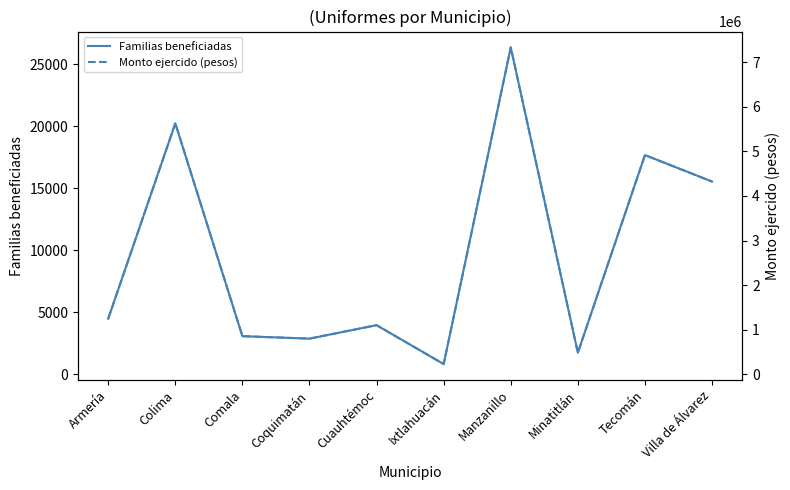

Reading left to right, list all the values displayed in this chart.

Familias beneficiadas: 4489.0	20255.0	3078.0	2880.0	3966.0	826.0	26379.0	1742.0	17690.0	15553.0
Monto ejercido (pesos): 1247830.3	5630692.4	855756.7	800604.0	1102609.6	229728.9	7333087.9	484365.4	4917487.7	4323484.0